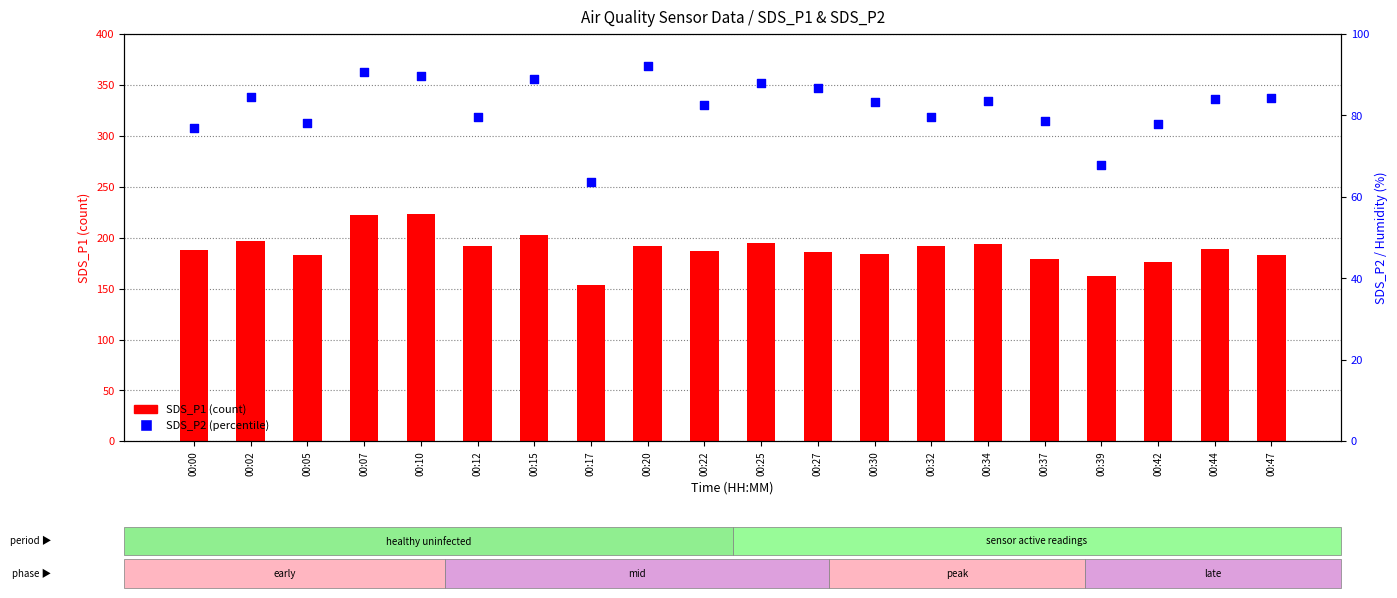

Which series reaches the maximum Y coordinate?

SDS_P1 (count)